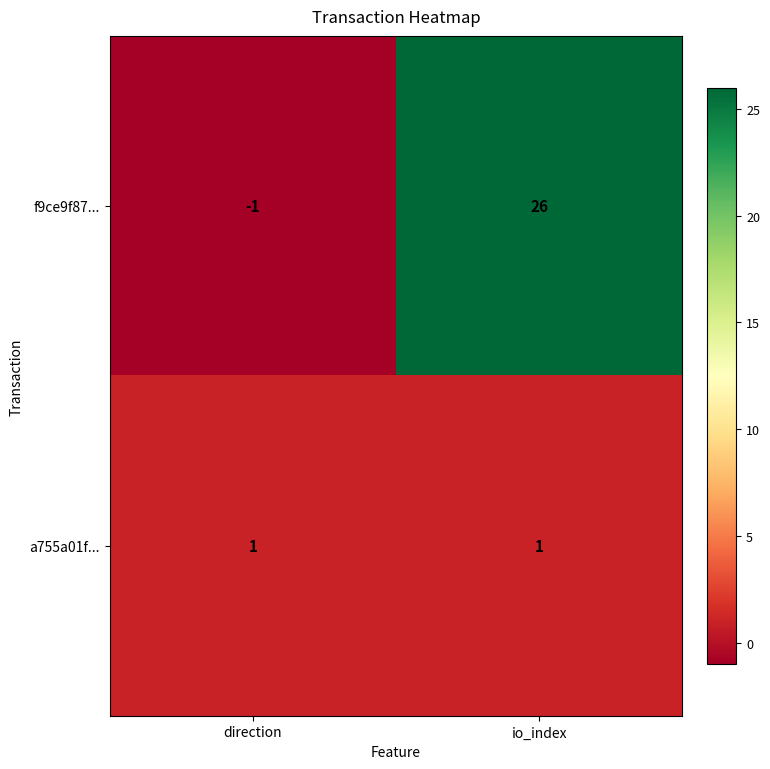

What value does the f9ce9f87... series have at io_index?

26